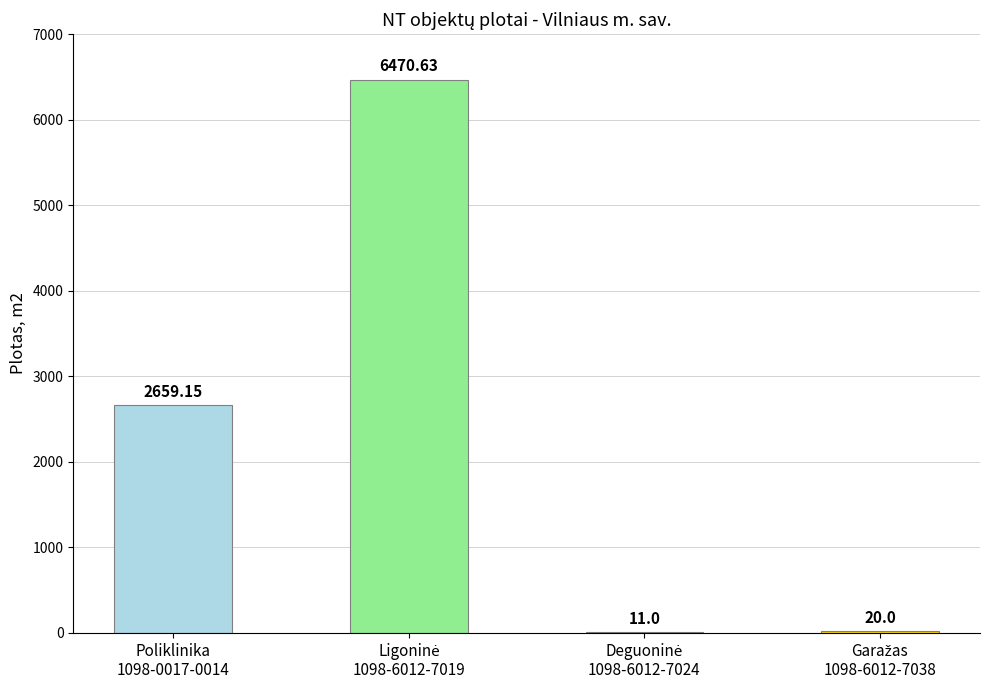

What is the sum of all values?

9160.8